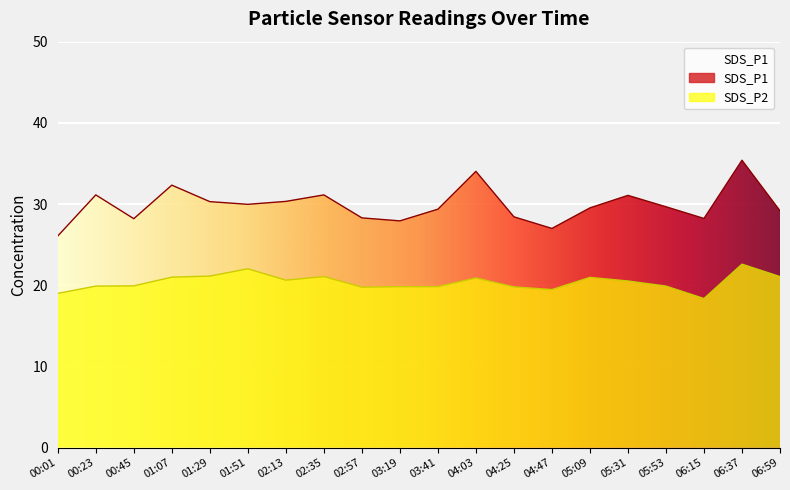

Which category has the highest value in the SDS_P2 series?

06:37